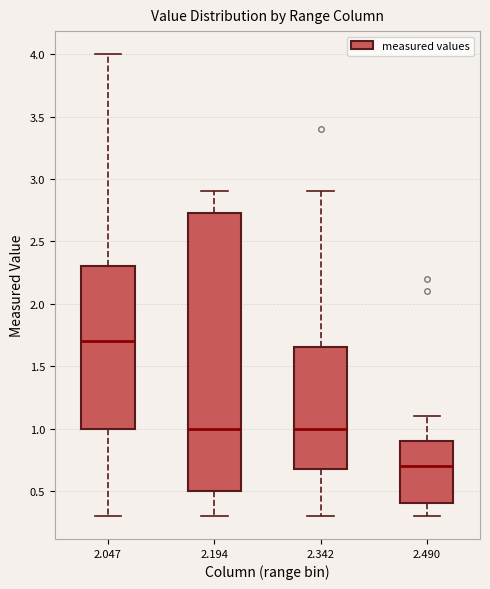

Reading left to right, transcribe this box plot: for each box, give where its median line is, the range the box spans, and where its two whiskers end, as read against the y-axis. The values are not printed on the chart, so give them approximately, as read against the axis.

2.047: median 1.70, box 1.00 to 2.30, whiskers 0.30 to 4.00
2.194: median 1.00, box 0.50 to 2.75, whiskers 0.30 to 2.90
2.342: median 1.00, box 0.70 to 1.65, whiskers 0.30 to 2.90
2.490: median 0.70, box 0.40 to 0.90, whiskers 0.30 to 1.10